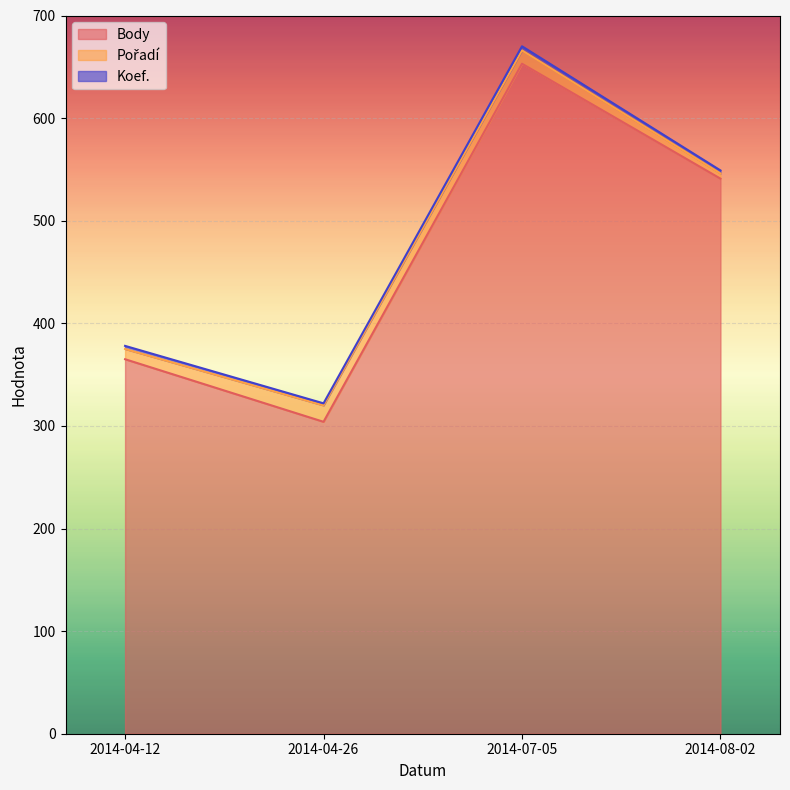

True or false: Pořadí has more than 2 points higher than both neighbors.

False